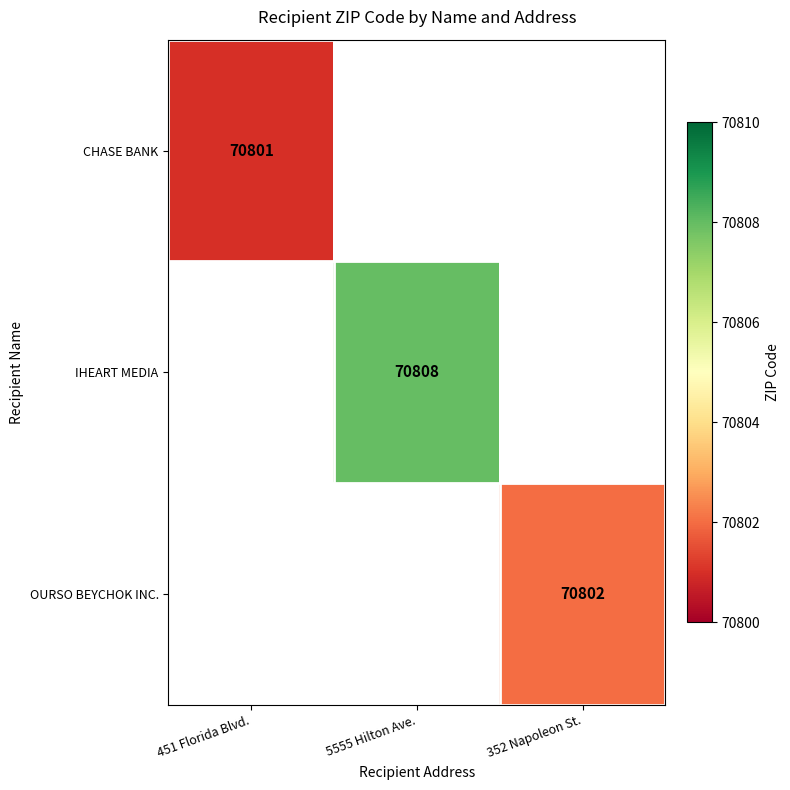

How many series are shown in this chart?

3